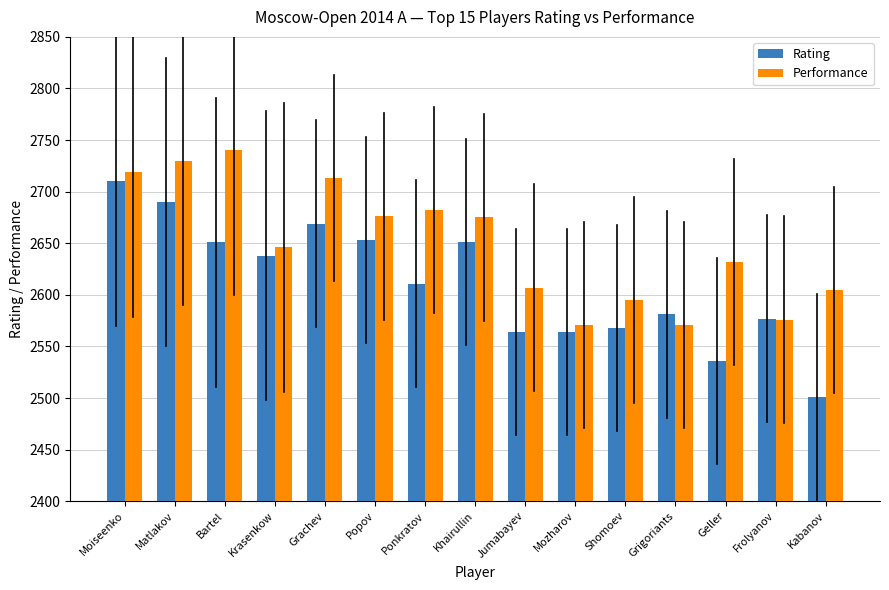

How many data points in Performance are less than 2646?

7